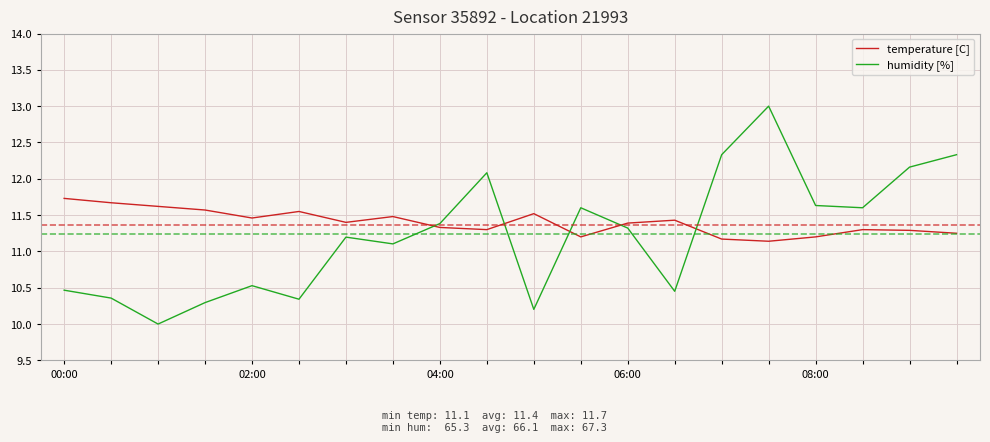

Which series has the widest spread of values?

humidity [%]